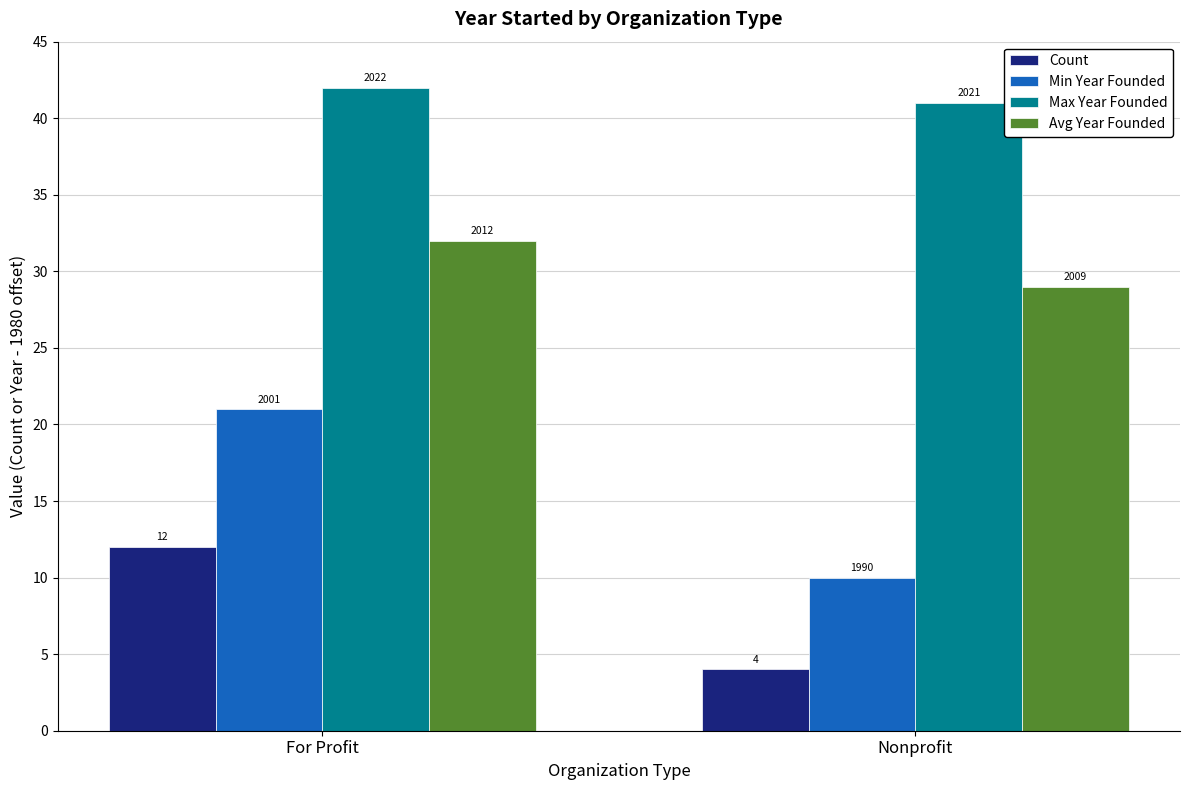

What is the difference between the maximum and minimum values in the Min Year Founded series?

11